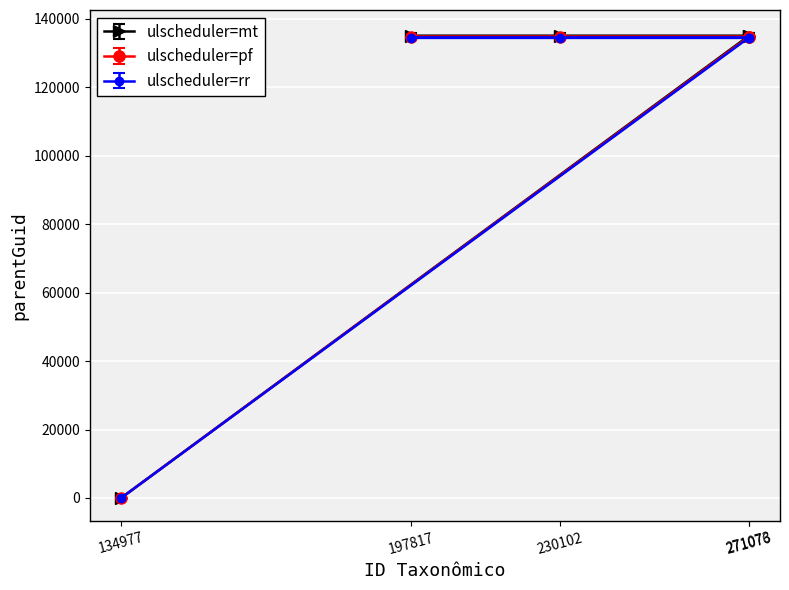

What position from the right is 230102?

2